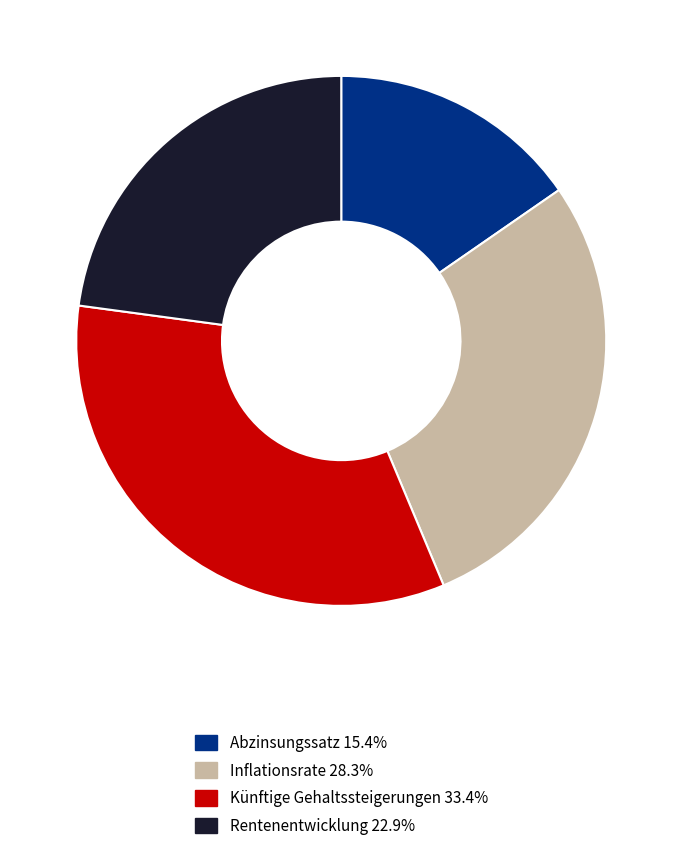

What is the largest slice in the pie chart?

Künftige Gehaltssteigerungen